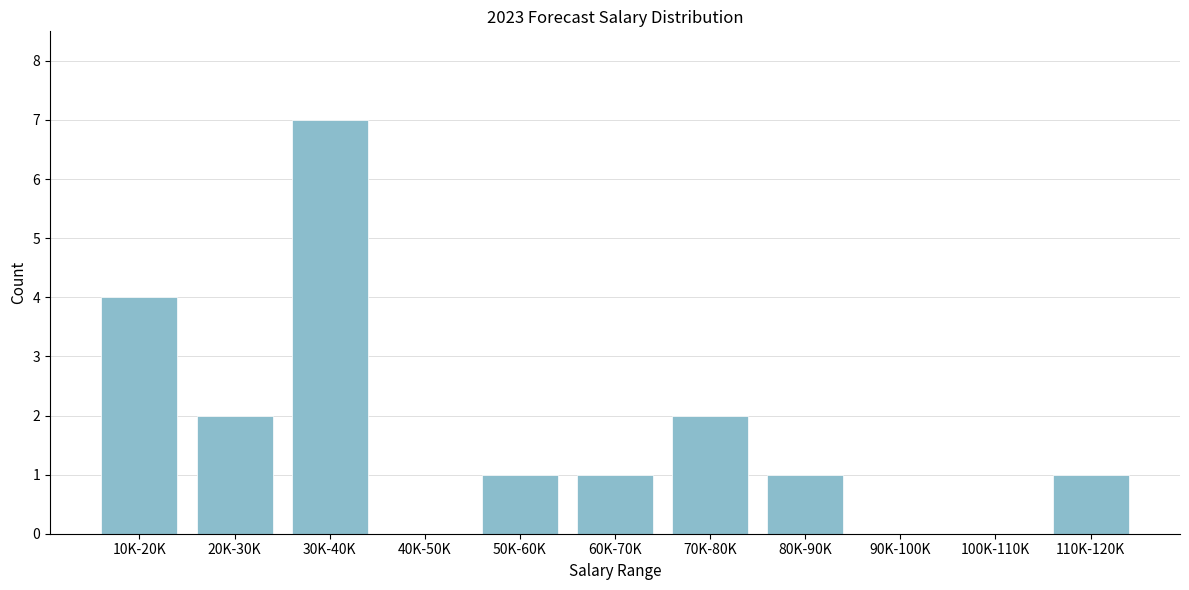

Reading left to right, what are all the values shown in this chart?

10K-20K=4	20K-30K=2	30K-40K=7	40K-50K=0	50K-60K=1	60K-70K=1	70K-80K=2	80K-90K=1	90K-100K=0	100K-110K=0	110K-120K=1